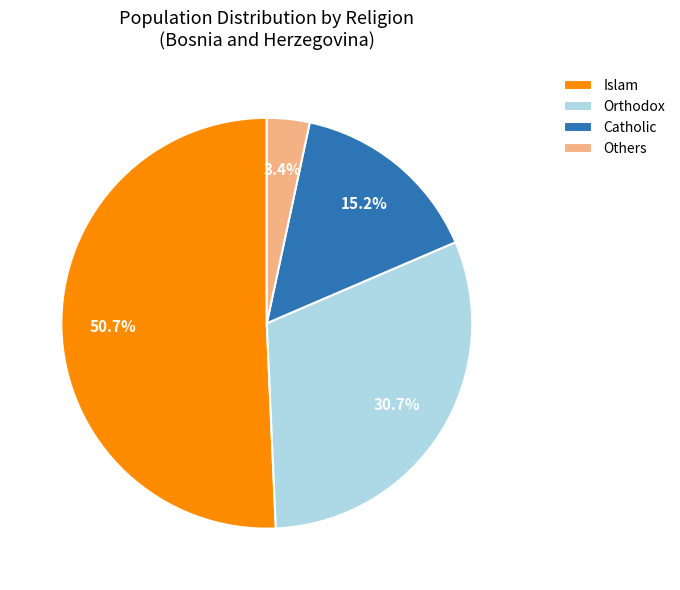

What percentage is NOT represented by Orthodox?

69.3%